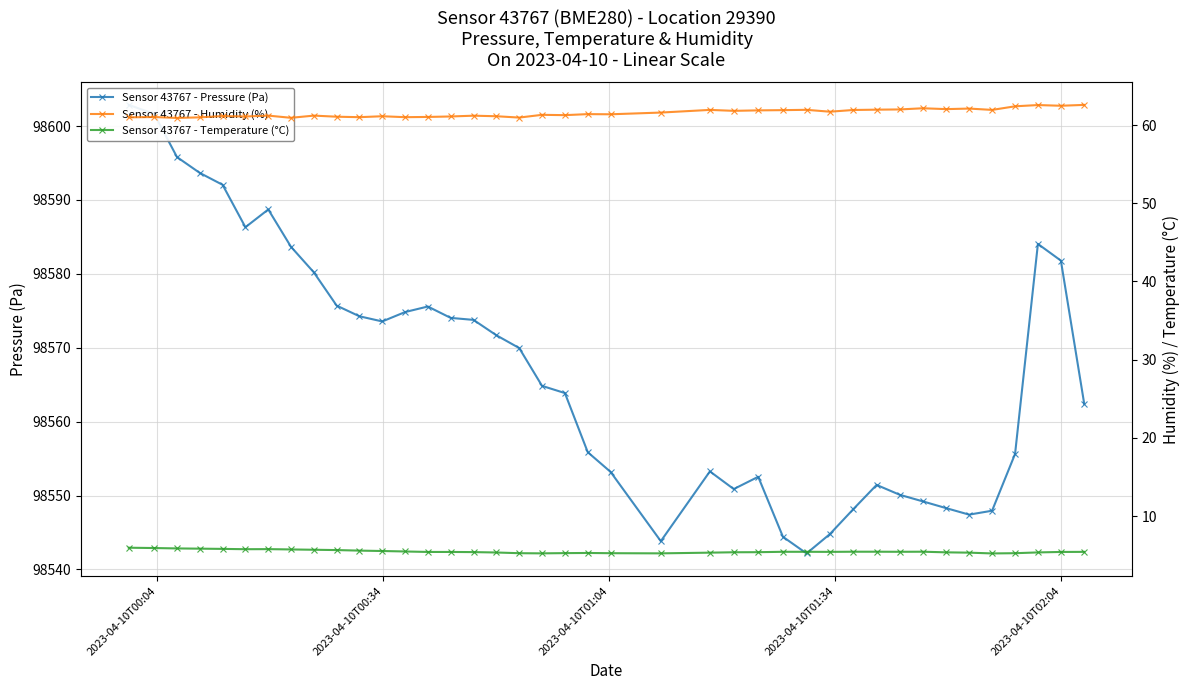

At how many categories does at least one series exceed 31400?

40